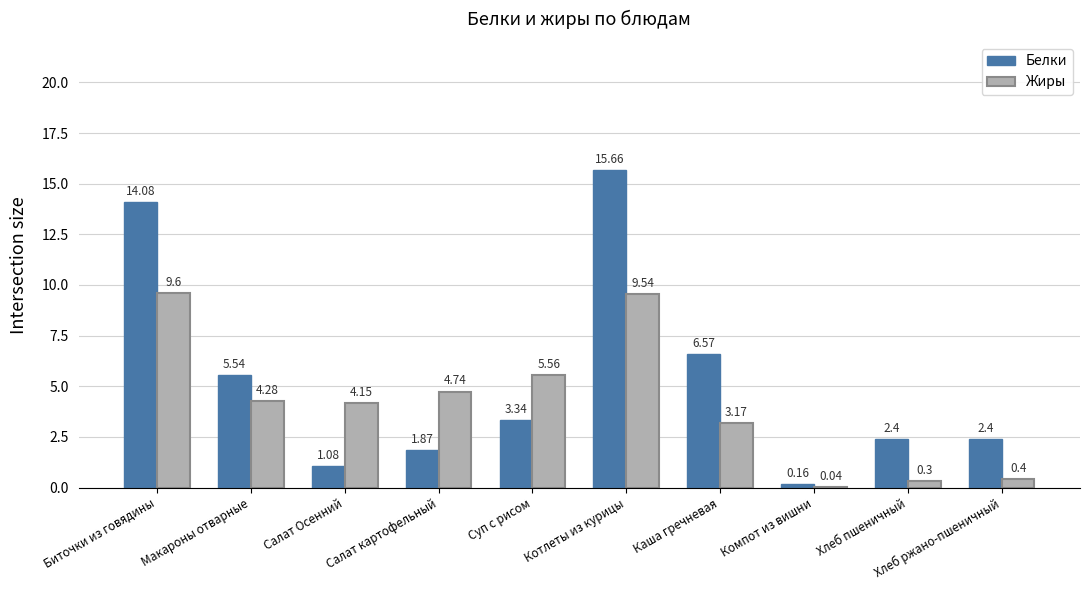

Read the Жиры value at Котлеты из курицы.

9.5